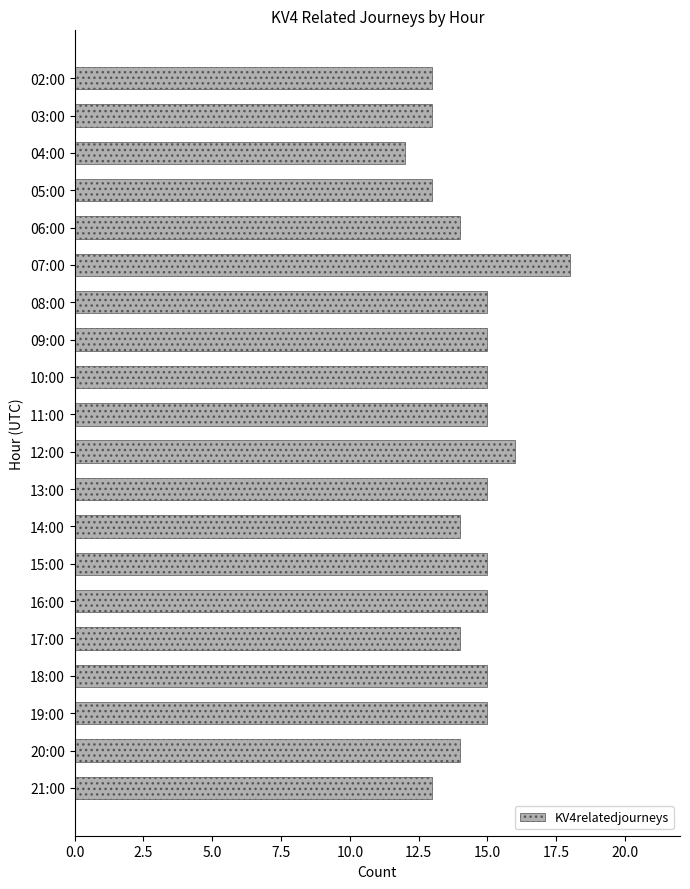

What is the value of the 11th bar from the top?

16